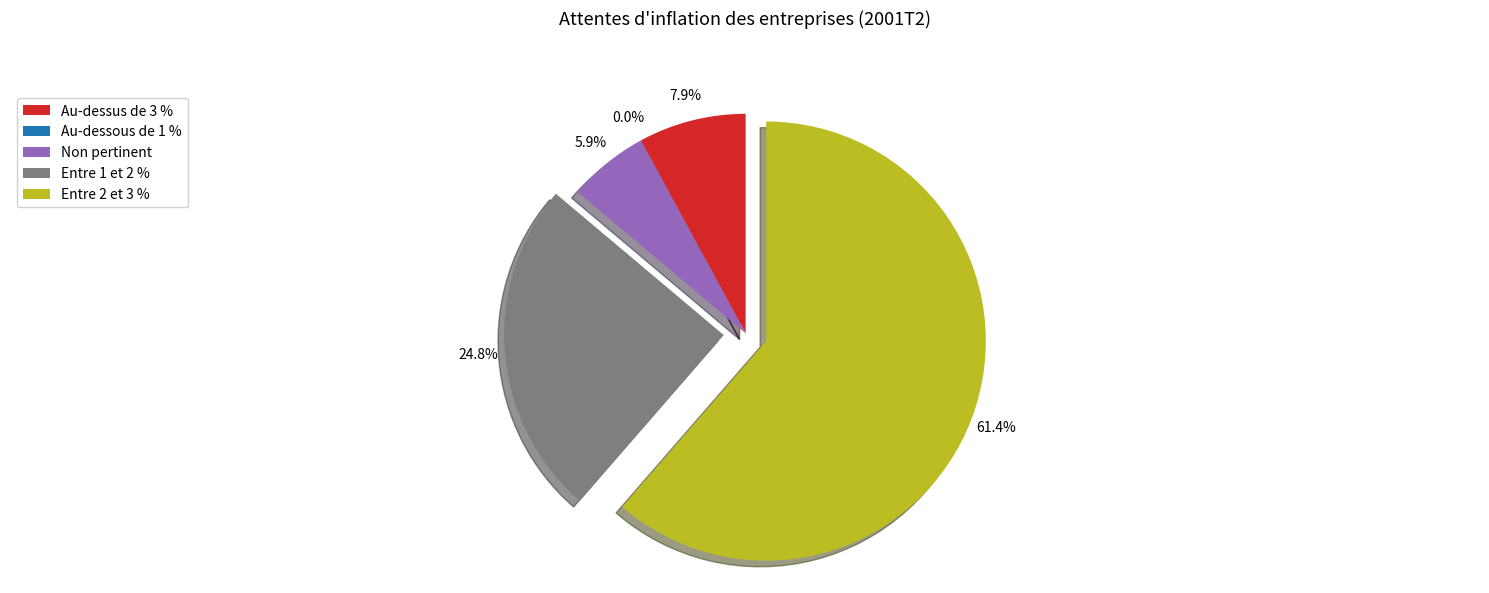

True or false: Au-dessous de 1 % accounts for 1% of the total.

False